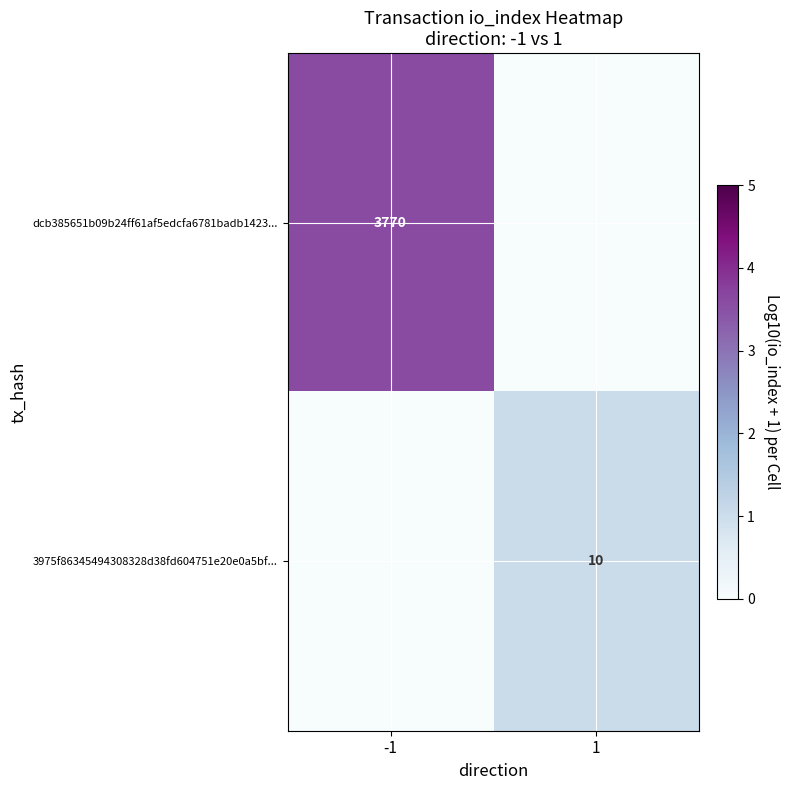

Is it true that dcb385651b09b24ff61af5edcfa6781badb1423... equals 3770 at -1?

True